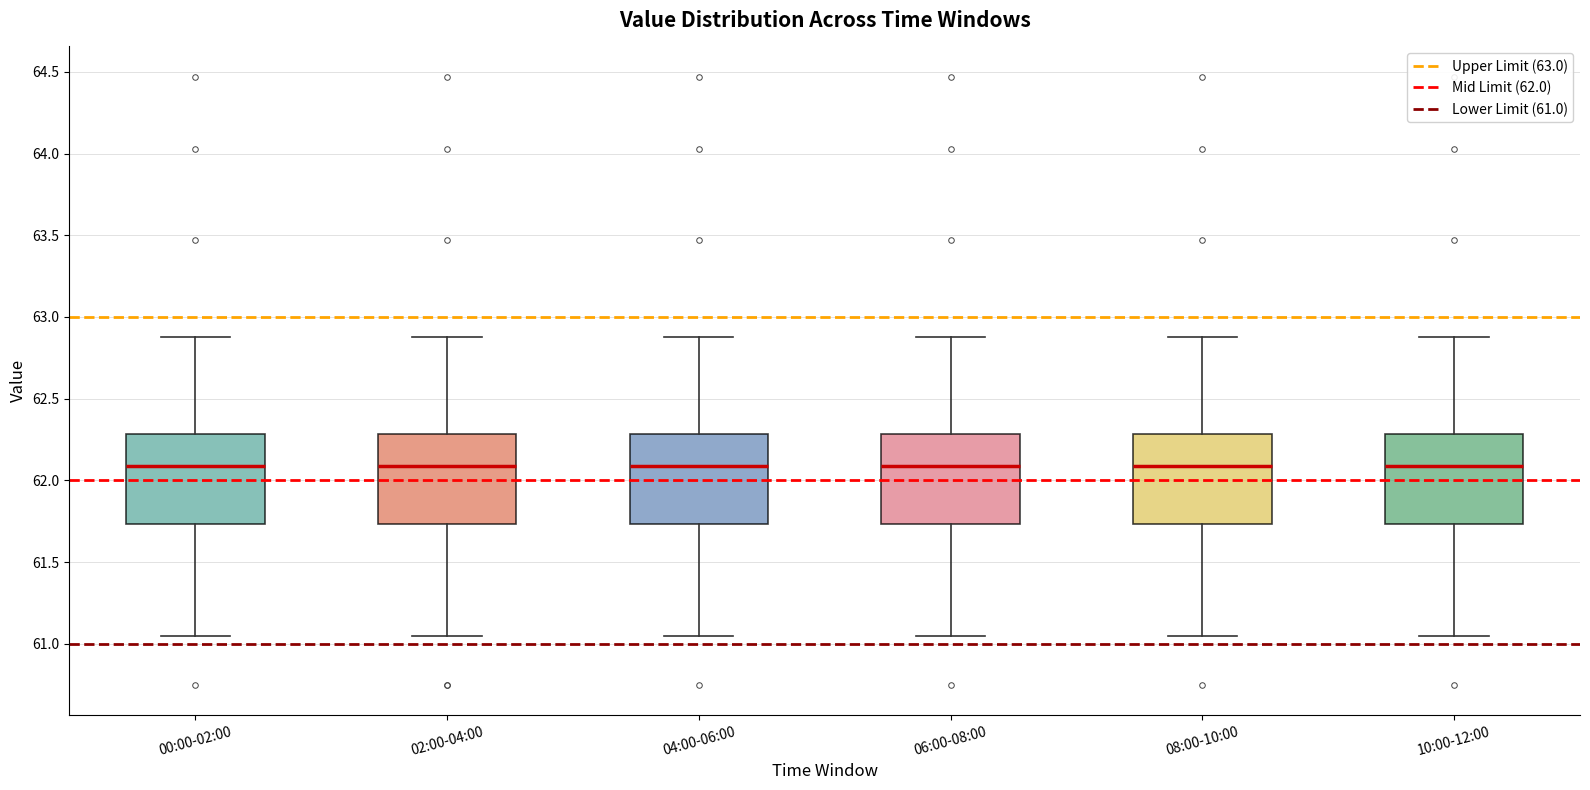

Where does the upper whisker of the box for 04:00-06:00 end on the y-axis? The values are not printed on the chart, so give them approximately, as read against the axis.

62.90